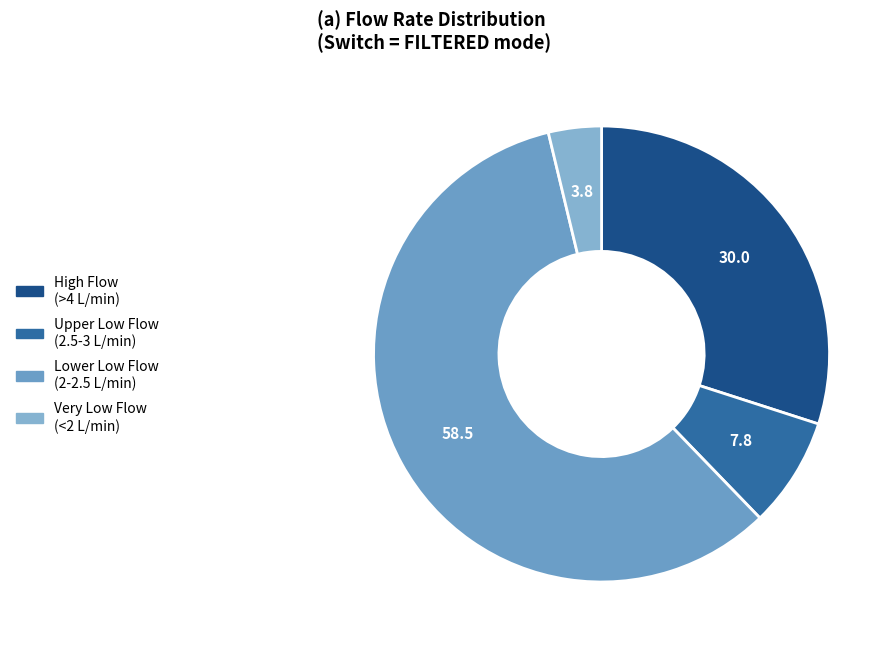

Count the number of slices in the pie.

4